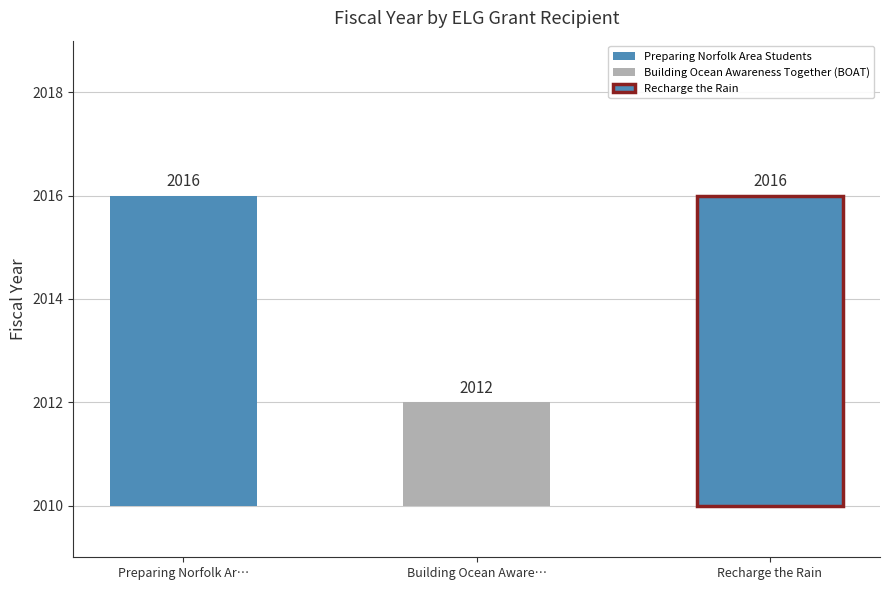

What position from the left is Preparing Norfolk Area Students?

1